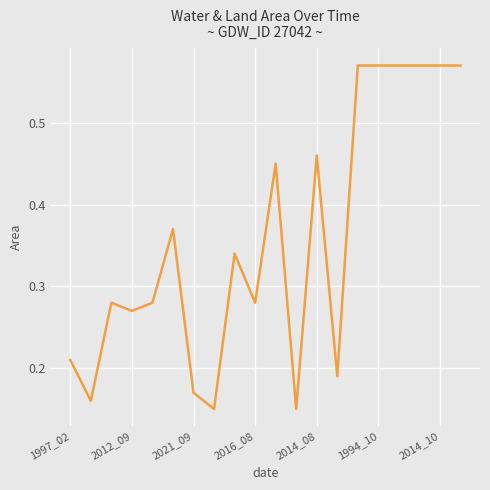

What is the difference between the second highest and minimum values?

0.4